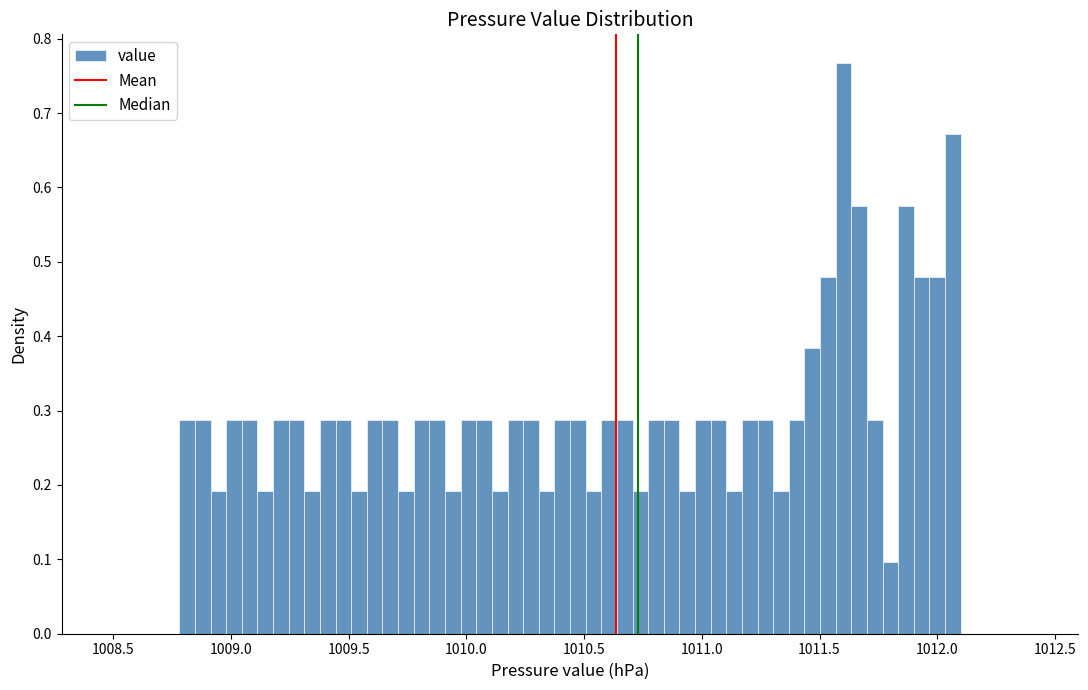

Read against the x-axis, roughly where is the centre of the tallest bar?

1011.60